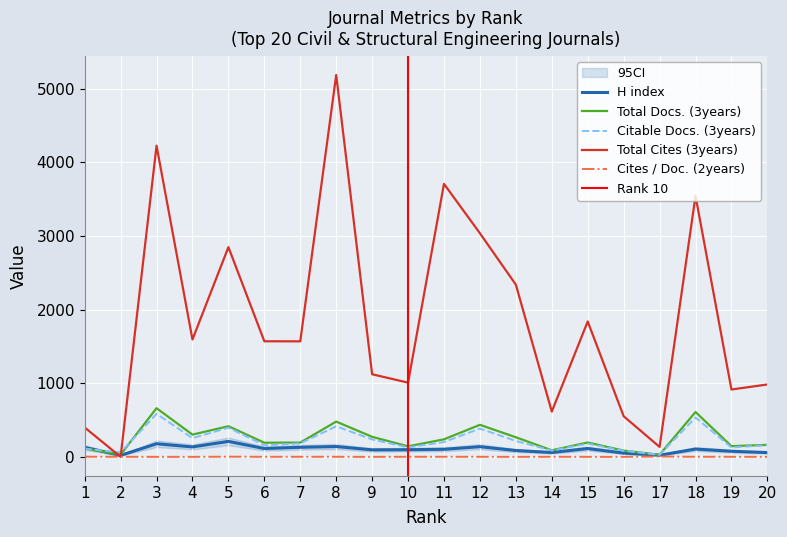

Is the value of Total Cites (3years) at 2 greater than the value of Citable Docs. (3years) at 3?

No